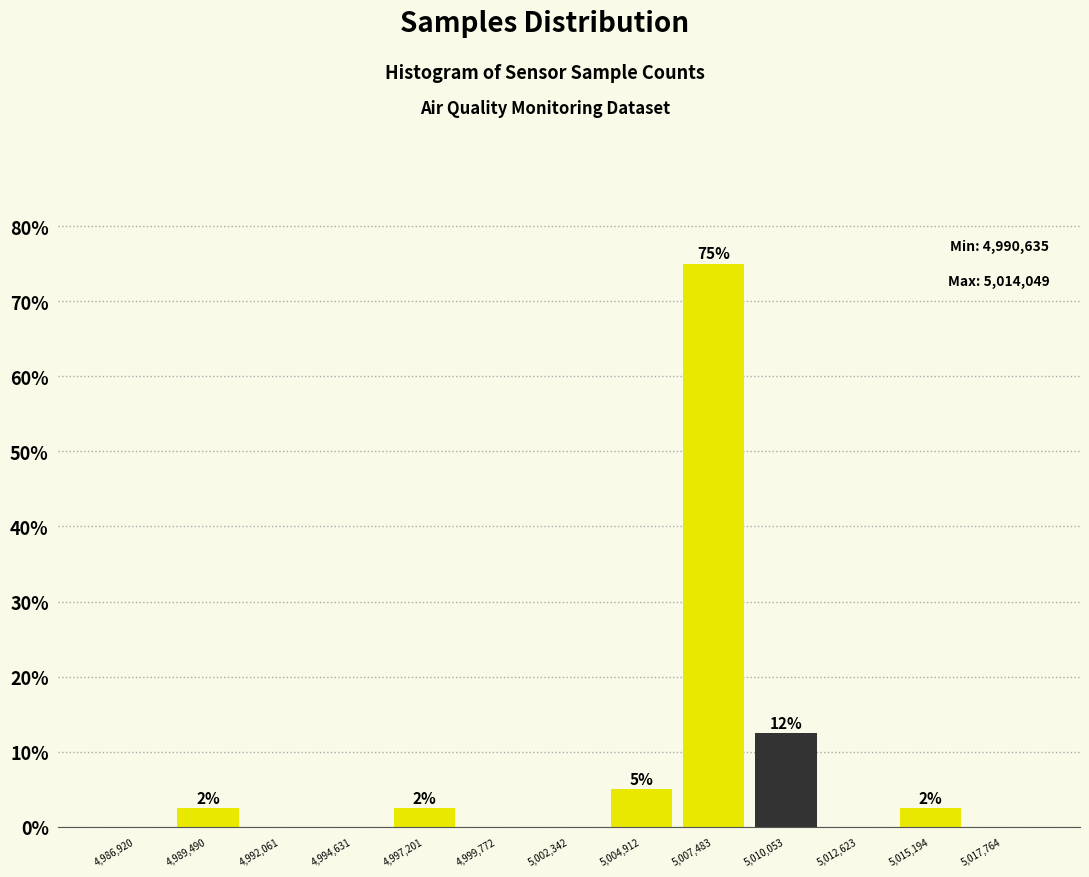

Over which range of the x-axis is the bar tallest?

5006000 to 5009000